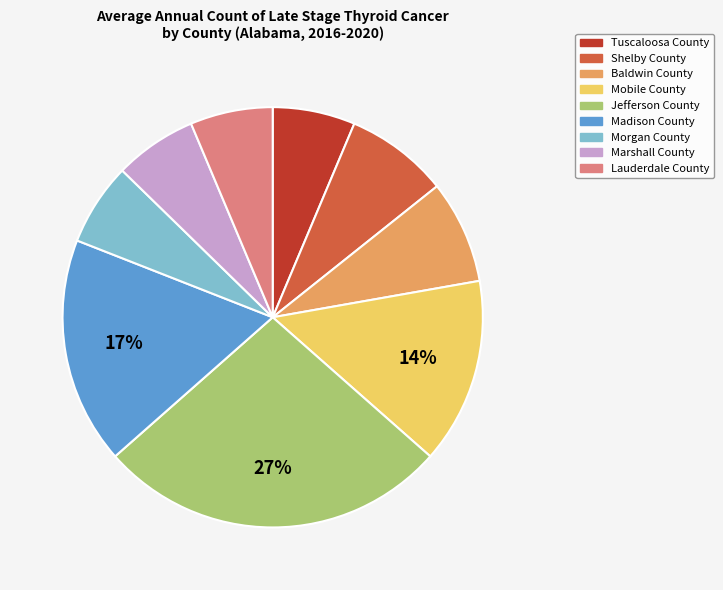

Is the sum of Shelby County and Jefferson County greater than half?

No